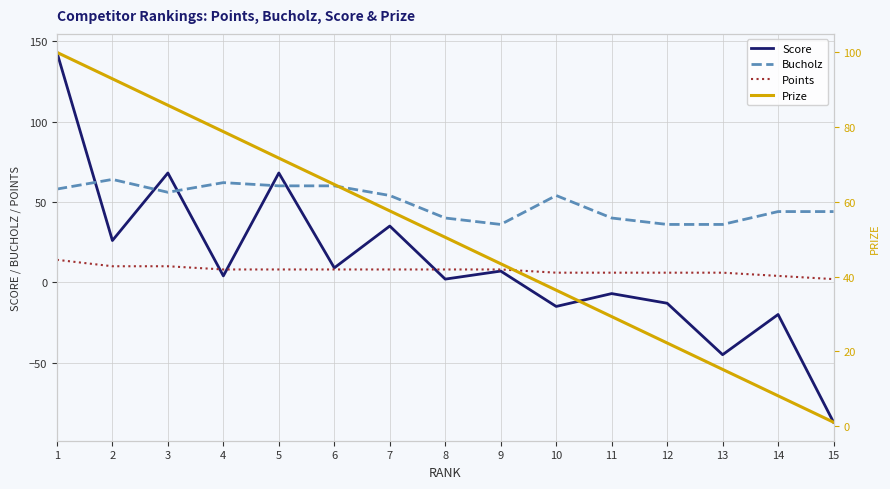

What is the value of the Bucholz point at the 13th from the left?

36.0